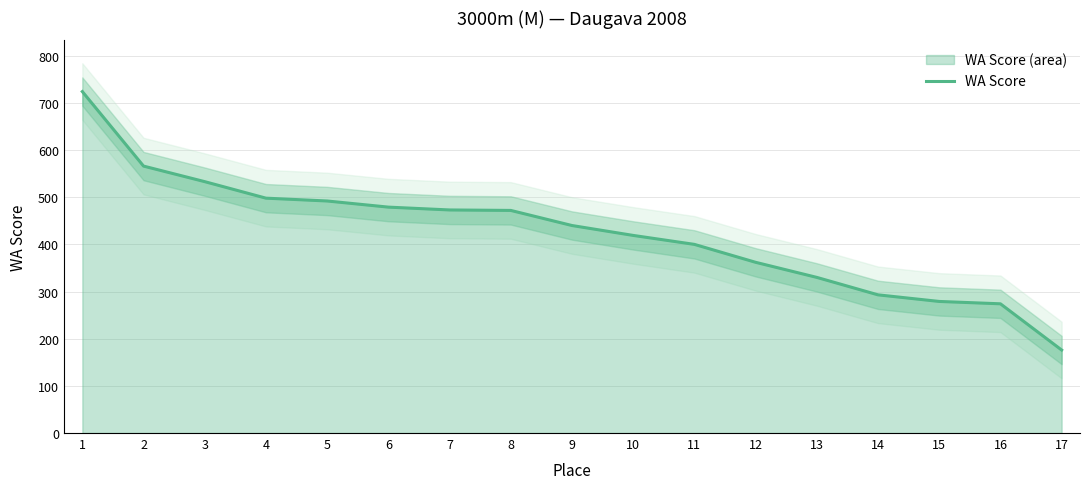

What is the ratio of the value at 5 to the value at 15?

1.8